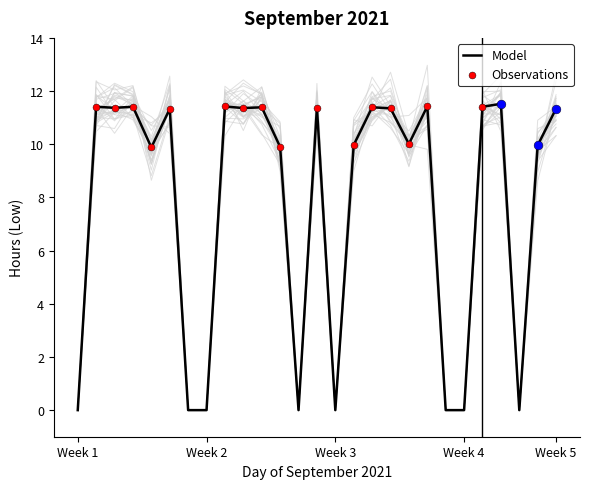

What is the ratio of the value at 3 to the value at 18?

1.0